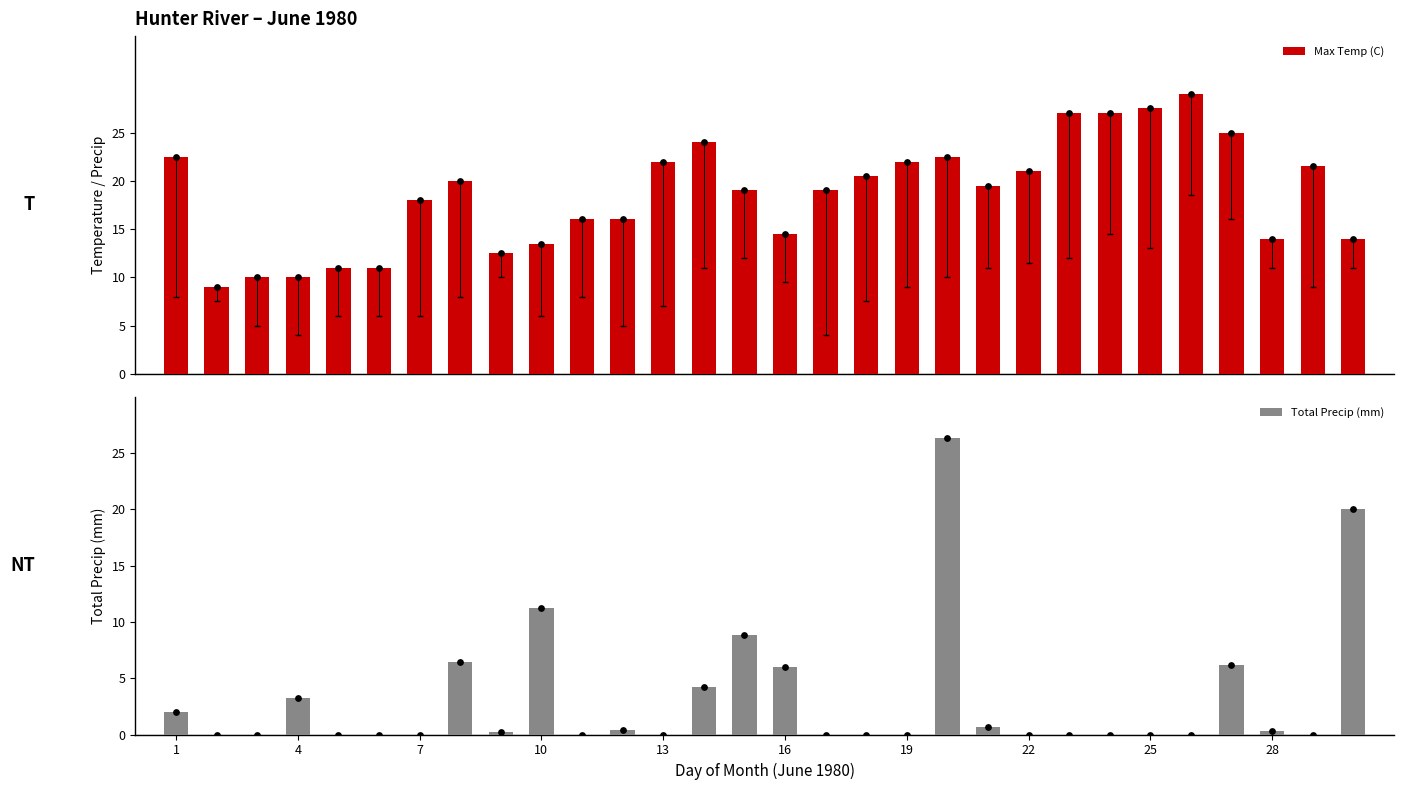

Which series has the largest total across all categories?

Max Temp (C)